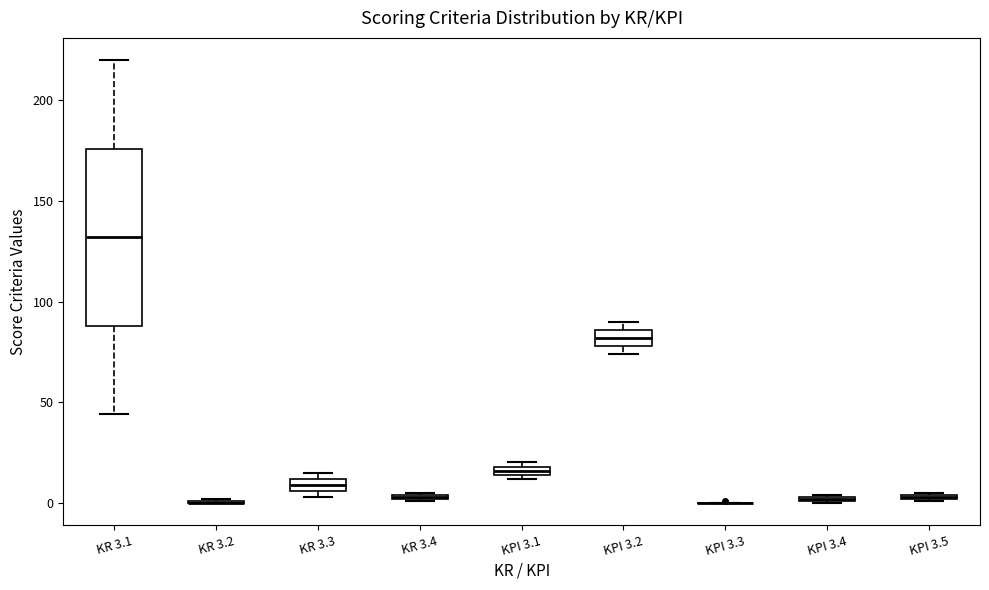

Which box is the tallest, from its lower edge to its upper edge?

KR 3.1